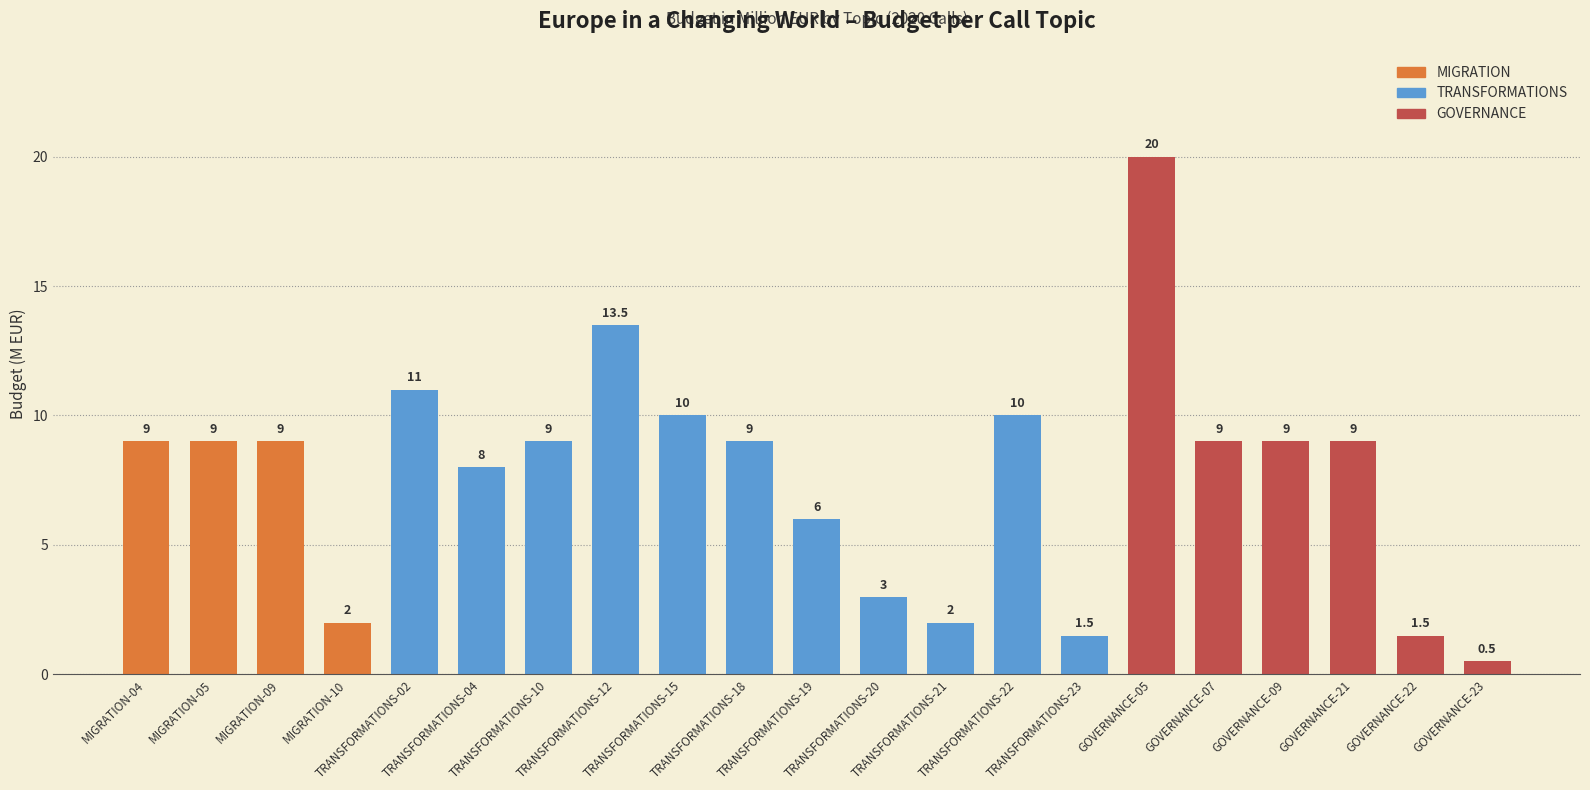

What is the average value?

7.7